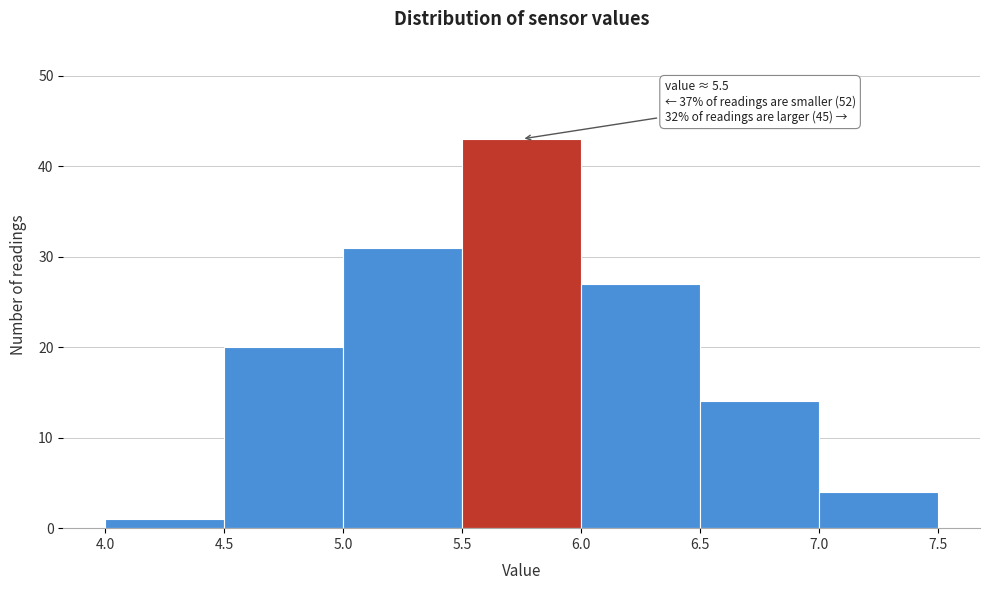

Which range on the x-axis has the tallest bar?

5.5 to 6.0